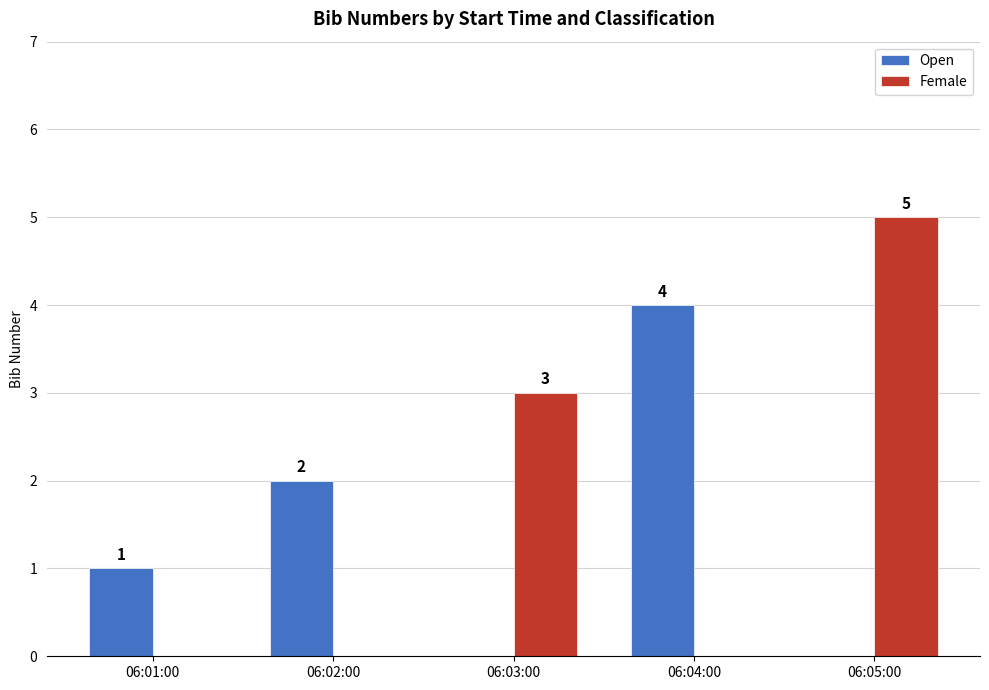

True or false: Female has a value of 0 at 06:01:00.

True